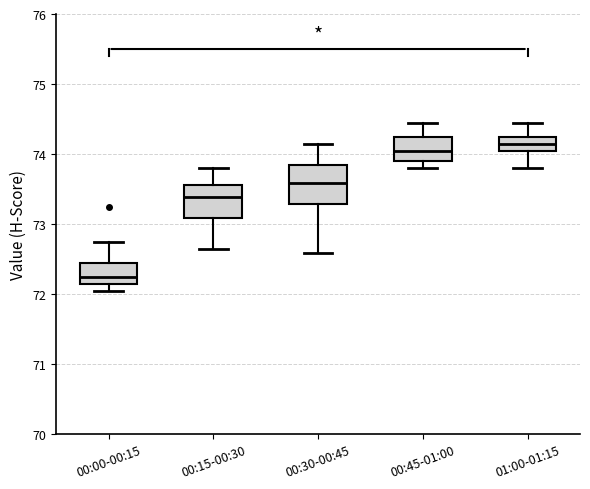

Reading left to right, transcribe this box plot: for each box, give where its median line is, the range the box spans, and where its two whiskers end, as read against the y-axis. The values are not printed on the chart, so give them approximately, as read against the axis.

00:00-00:15: median 72.2, box 72.1 to 72.4, whiskers 72.0 to 72.8
00:15-00:30: median 73.4, box 73.1 to 73.6, whiskers 72.7 to 73.8
00:30-00:45: median 73.6, box 73.3 to 73.9, whiskers 72.6 to 74.1
00:45-01:00: median 74.0, box 73.9 to 74.2, whiskers 73.8 to 74.4
01:00-01:15: median 74.1, box 74.0 to 74.2, whiskers 73.8 to 74.4